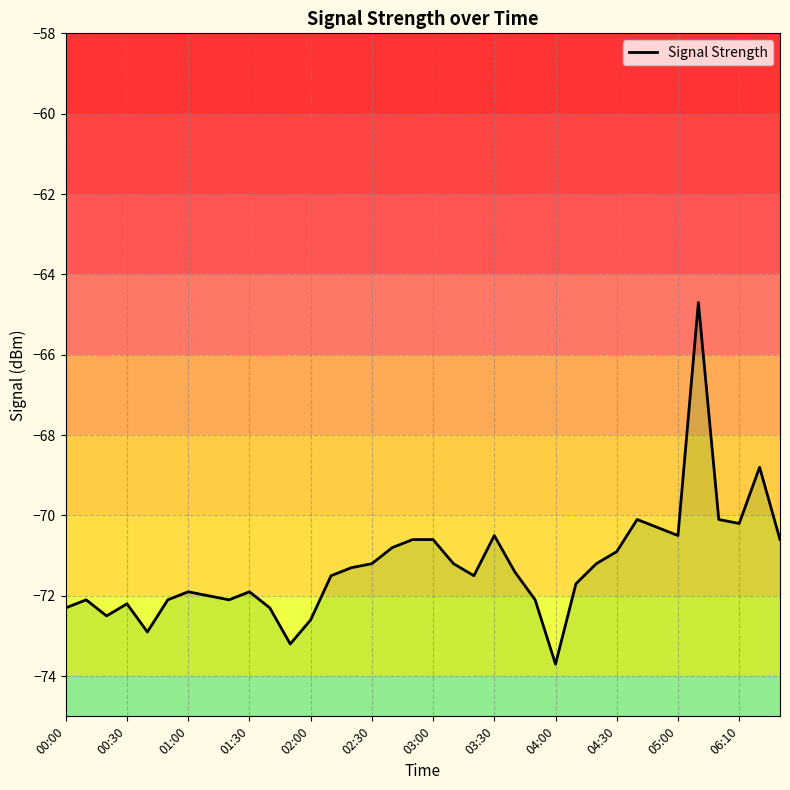

Which has a higher value, 14 or 35?

35